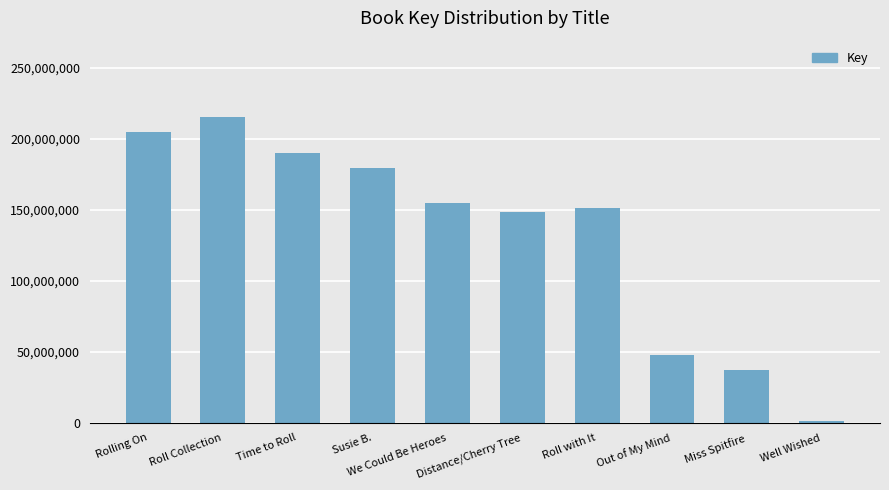

Reading right to left, extract all data points from this chart.

1064672	37397167	47856459	151470306	148571797	154885675	179716820	190344953	215346168	204849400